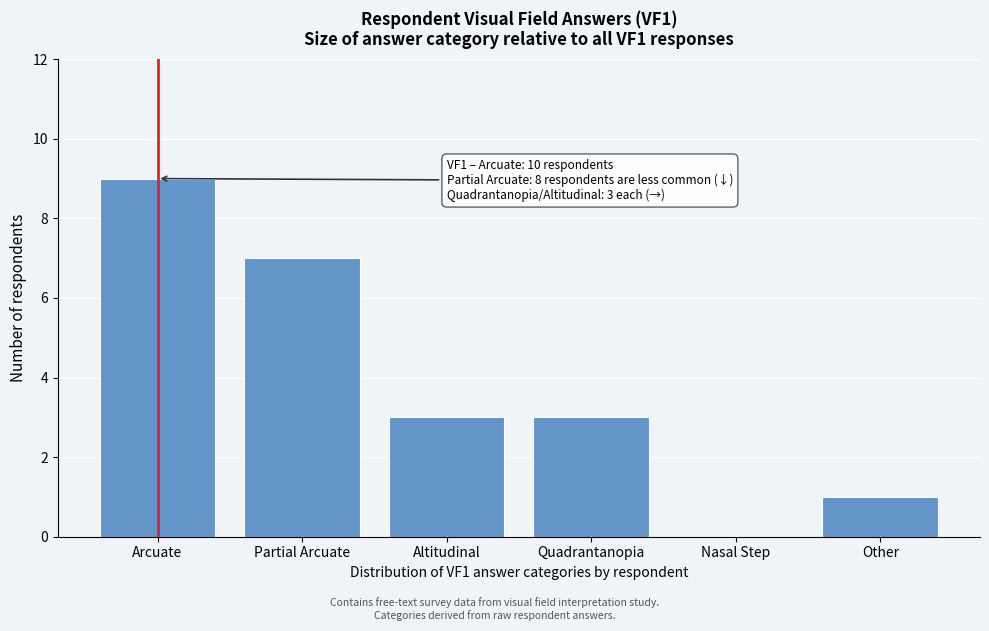

Reading left to right, transcribe all the data shown in this chart.

Arcuate=9	Partial Arcuate=7	Altitudinal=3	Quadrantanopia=3	Nasal Step=0	Other=1